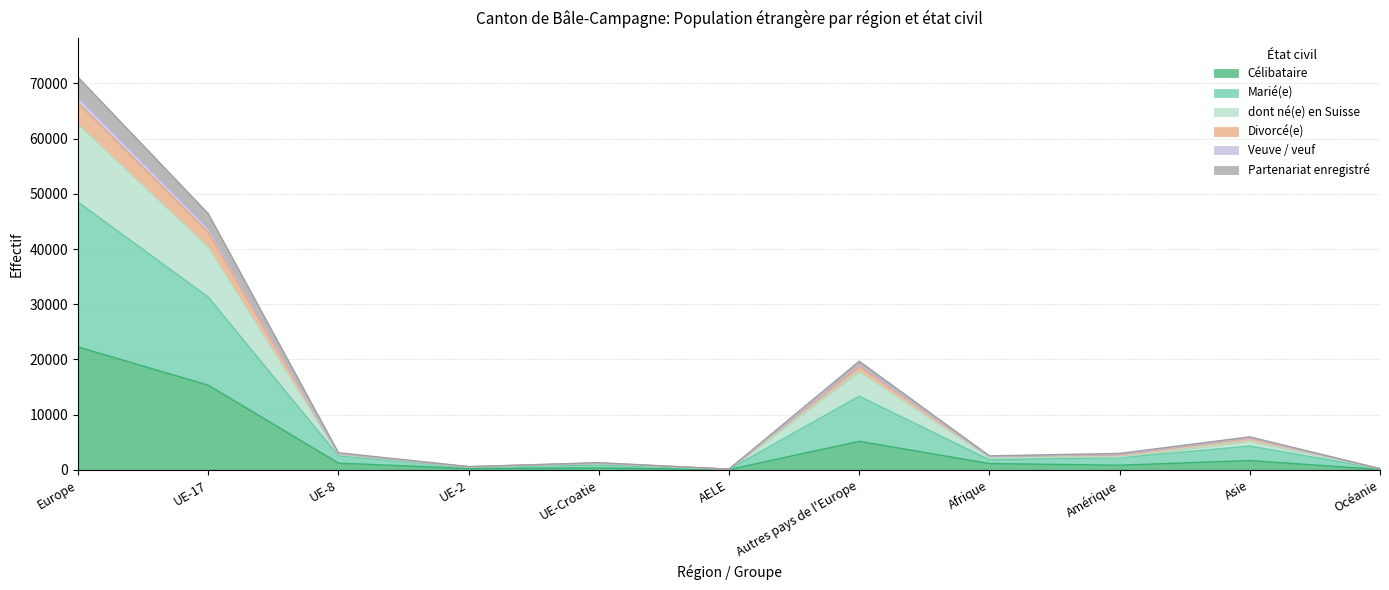

The value of Divorcé(e) at UE-8 is 4075. True or false?

False